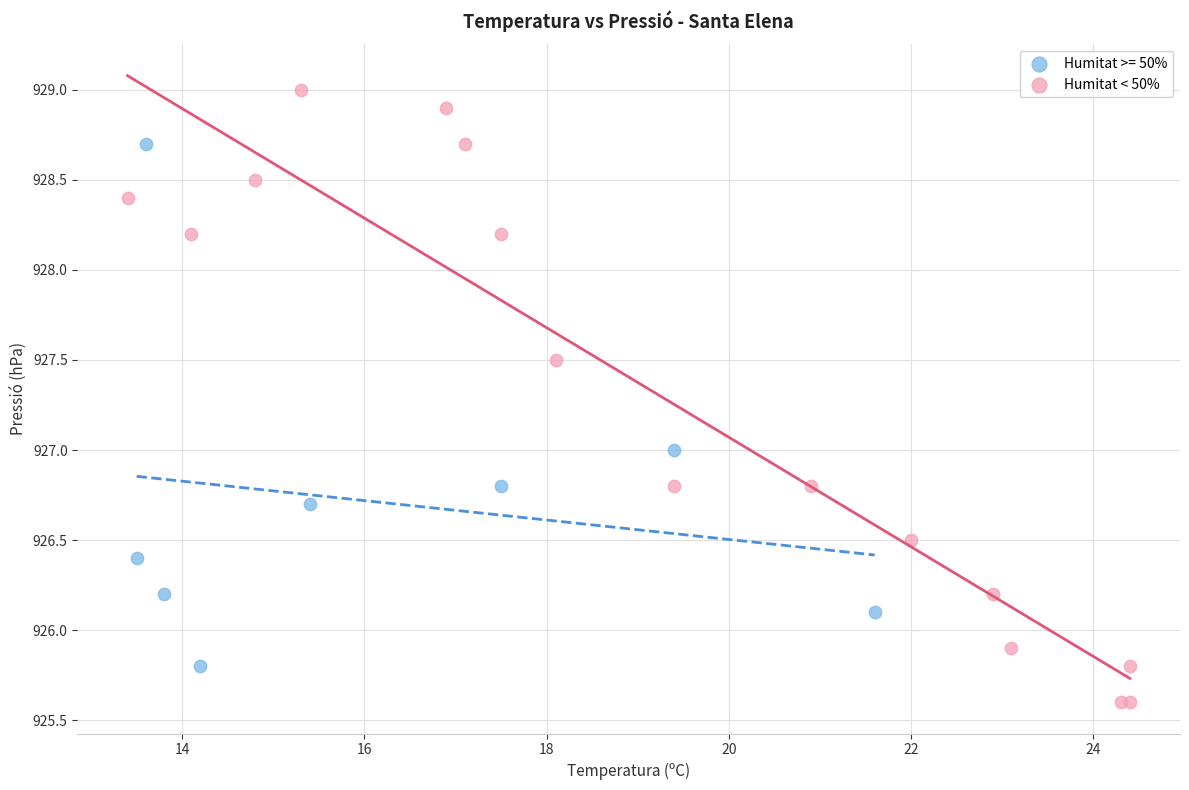

Which series has the widest spread of Y values?

Humitat < 50%